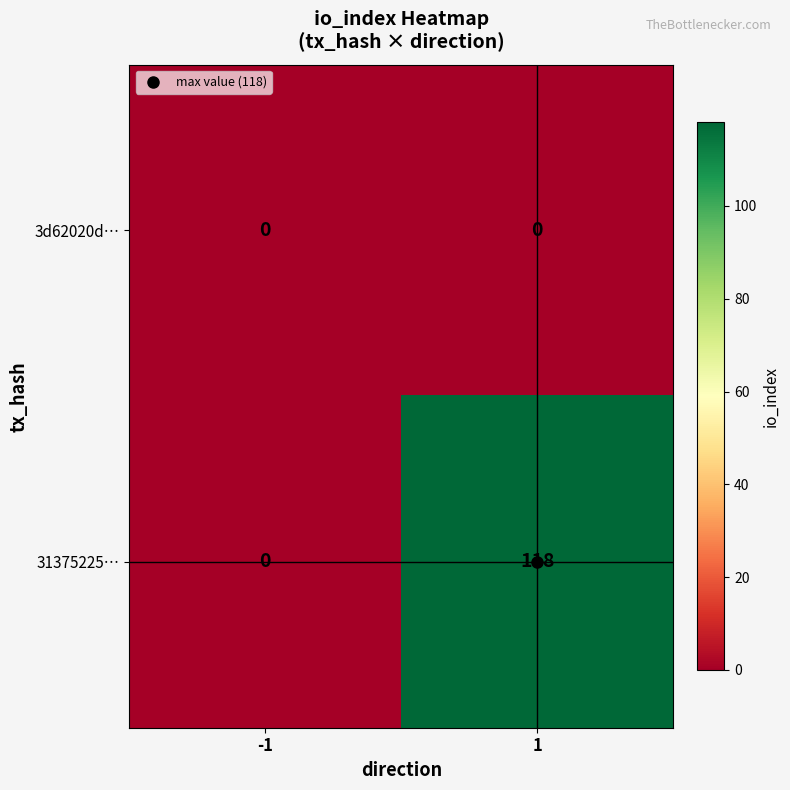

The 31375225… series shows 59 at 1. True or false?

False